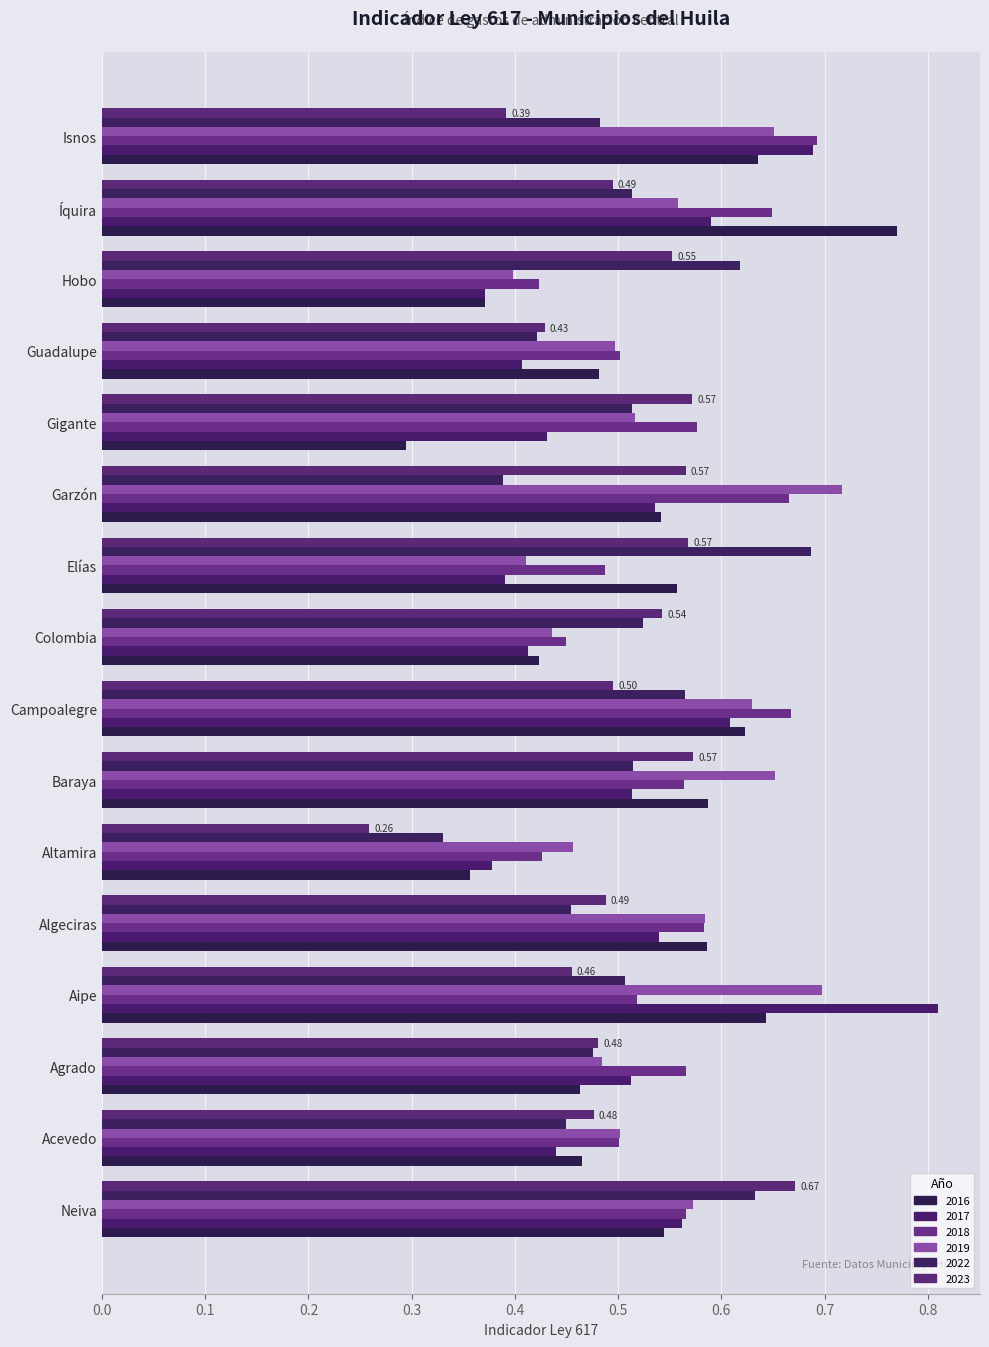

Rank the series by their maximum value, from lowest to highest.

2023, 2022, 2018, 2019, 2016, 2017